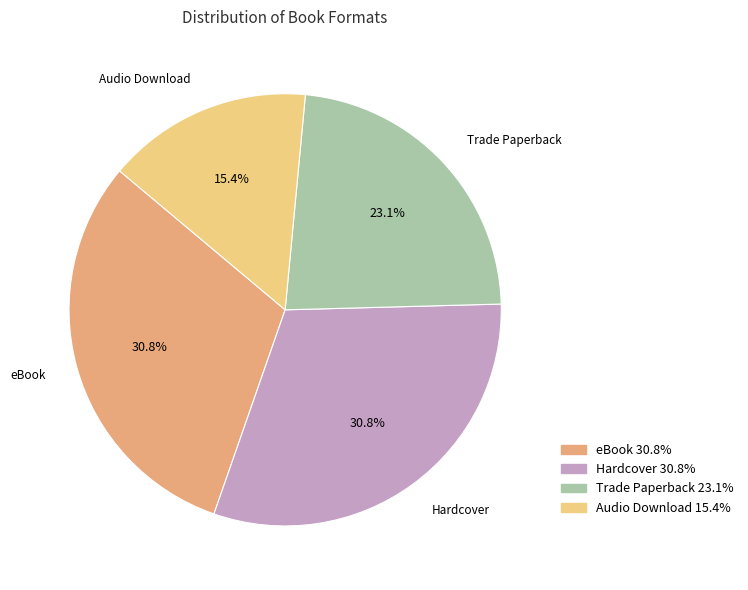

Does Trade Paperback represent more than half of the total?

No